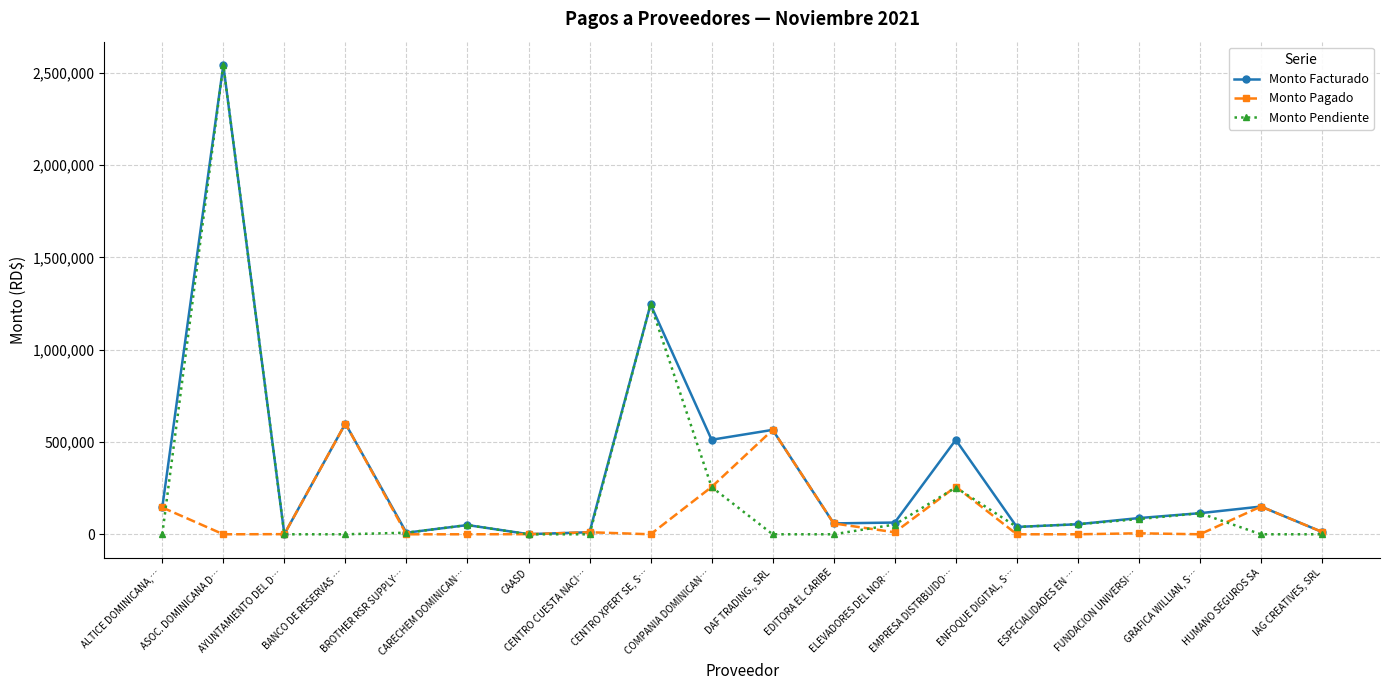

What is the label of the 16th point from the right?

BROTHER RSR SUPPLY…